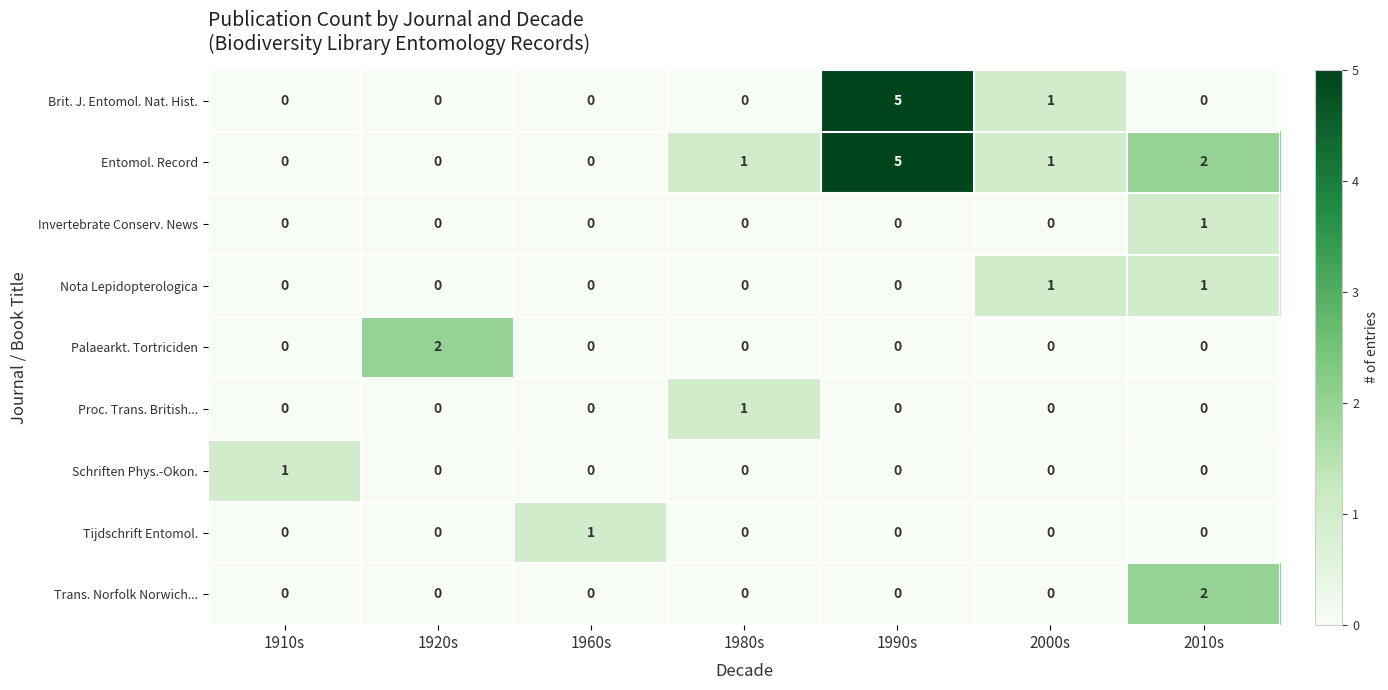

Which series changed the most between 2000s and 2010s?

Trans. Norfolk Norwich...